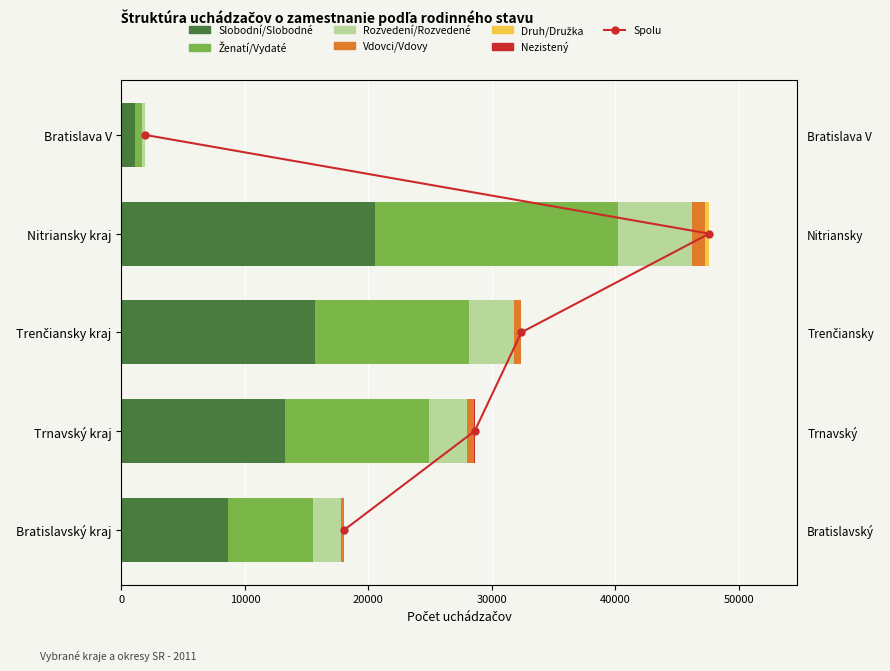

At which label is Ženatí/Vydaté closest to 10095?

Trnavský kraj